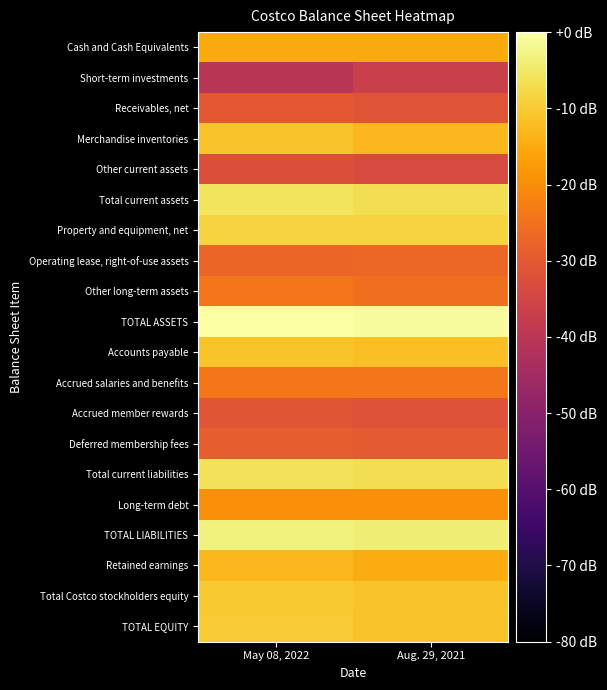

Reading left to right, list all the values displayed in this chart.

Cash and Cash Equivalents: May 08, 2022=-15.1	Aug. 29, 2021=-15.1
Short-term investments: May 08, 2022=-40.0	Aug. 29, 2021=-36.9
Receivables, net: May 08, 2022=-30.1	Aug. 29, 2021=-31.0
Merchandise inventories: May 08, 2022=-11.2	Aug. 29, 2021=-13.0
Other current assets: May 08, 2022=-32.2	Aug. 29, 2021=-33.7
Total current assets: May 08, 2022=-5.7	Aug. 29, 2021=-6.7
Property and equipment, net: May 08, 2022=-8.4	Aug. 29, 2021=-8.7
Operating lease, right-of-use assets: May 08, 2022=-27.4	Aug. 29, 2021=-26.9
Other long-term assets: May 08, 2022=-24.1	Aug. 29, 2021=-25.5
TOTAL ASSETS: May 08, 2022=0.0	Aug. 29, 2021=-0.6
Accounts payable: May 08, 2022=-11.2	Aug. 29, 2021=-11.9
Accrued salaries and benefits: May 08, 2022=-23.9	Aug. 29, 2021=-23.9
Accrued member rewards: May 08, 2022=-30.9	Aug. 29, 2021=-31.6
Deferred membership fees: May 08, 2022=-29.1	Aug. 29, 2021=-29.9
Total current liabilities: May 08, 2022=-6.0	Aug. 29, 2021=-6.7
Long-term debt: May 08, 2022=-19.8	Aug. 29, 2021=-19.6
TOTAL LIABILITIES: May 08, 2022=-3.4	Aug. 29, 2021=-3.8
Retained earnings: May 08, 2022=-13.0	Aug. 29, 2021=-14.8
Total Costco stockholders equity: May 08, 2022=-10.1	Aug. 29, 2021=-11.2
TOTAL EQUITY: May 08, 2022=-9.9	Aug. 29, 2021=-11.0